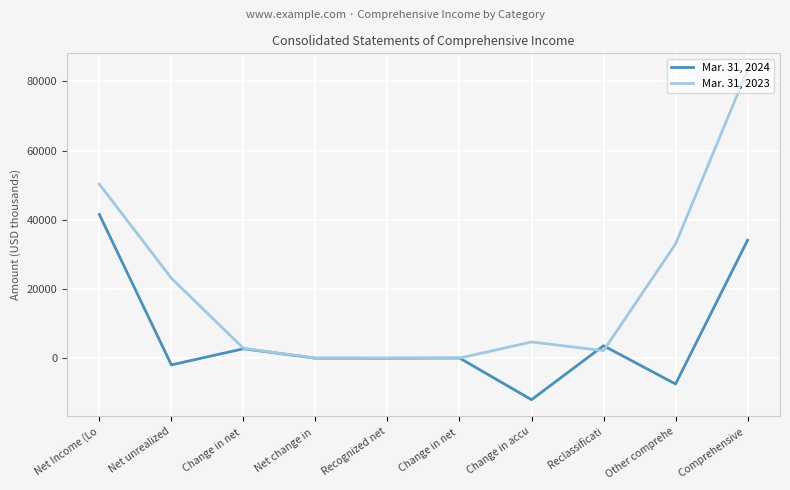

List the series in order of their overall mean, highest first.

Mar. 31, 2023, Mar. 31, 2024